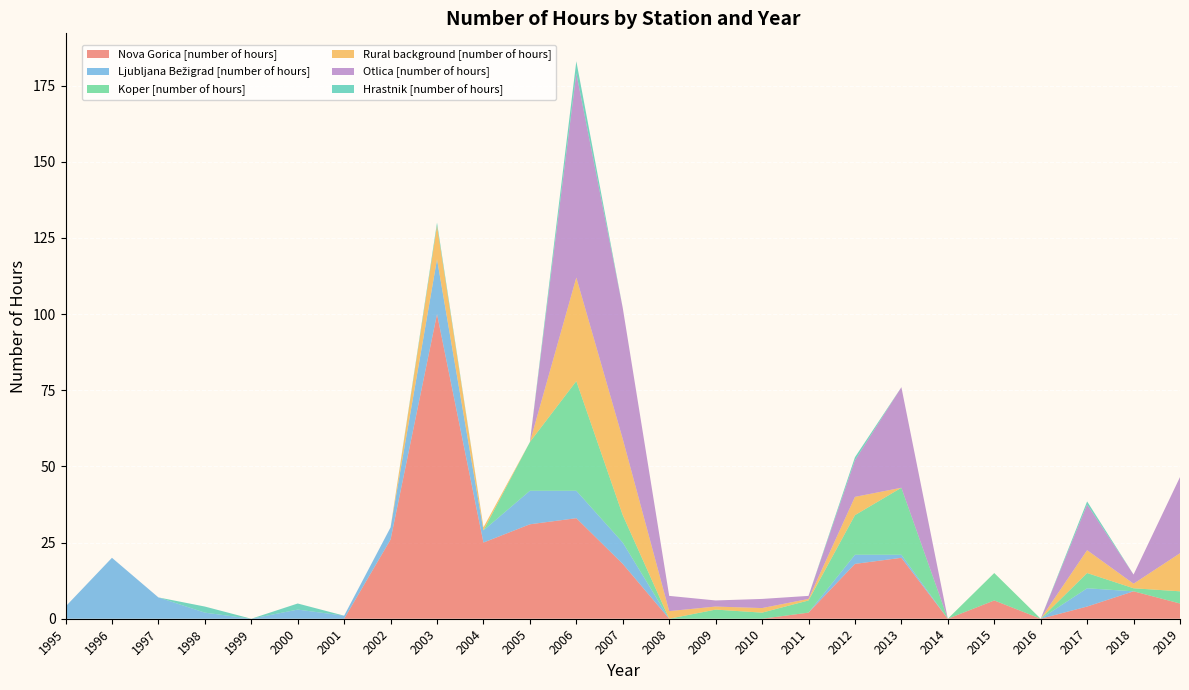

Reading right to left, transcribe all the data shown in this chart.

Nova Gorica [number of hours]: 5.0	9.0	4.0	0.0	6.0	0.0	20.0	18.0	2.0	0.0	0.0	0.0	18.0	33.0	31.0	25.0	100.0	26.0	0.0	0.0	0.0	0.0	0.0	0.0	0.0
Ljubljana Bežigrad [number of hours]: 0.0	0.0	6.0	0.0	0.0	0.0	1.0	3.0	0.0	0.0	0.0	0.0	7.0	9.0	11.0	4.0	18.0	4.0	1.0	3.0	0.0	2.0	7.0	20.0	4.0
Koper [number of hours]: 4.0	1.0	5.0	0.0	9.0	0.0	22.0	13.0	4.0	2.0	3.0	0.0	9.0	36.0	16.0	0.0	0.0	0.0	0.0	0.0	0.0	0.0	0.0	0.0	0.0
Rural background [number of hours]: 12.5	1.5	7.5	0.0	0.0	0.0	0.0	6.0	0.5	1.5	1.0	2.5	25.0	34.0	0.0	1.0	11.0	0.0	0.0	0.0	0.0	0.0	0.0	0.0	0.0
Otlica [number of hours]: 25.0	3.0	15.0	0.0	0.0	0.0	33.0	12.0	1.0	3.0	2.0	5.0	43.0	67.0	0.0	0.0	0.0	0.0	0.0	0.0	0.0	0.0	0.0	0.0	0.0
Hrastnik [number of hours]: 0.0	0.0	1.0	0.0	0.0	0.0	0.0	1.0	0.0	0.0	0.0	0.0	0.0	4.0	0.0	0.0	1.0	0.0	0.0	2.0	0.0	2.0	0.0	0.0	0.0